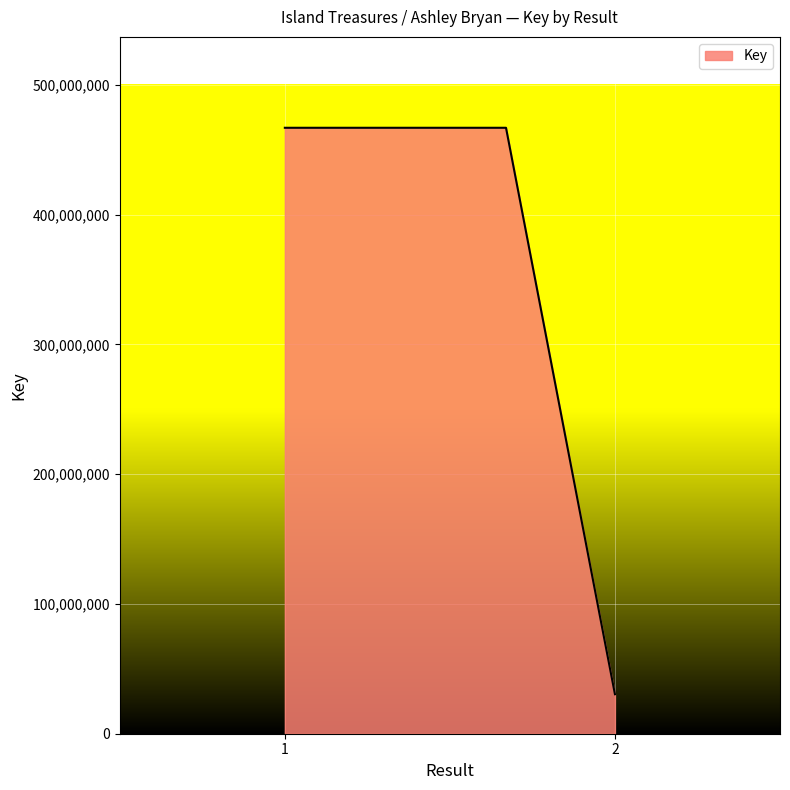

What is the smallest value displayed?

30424431